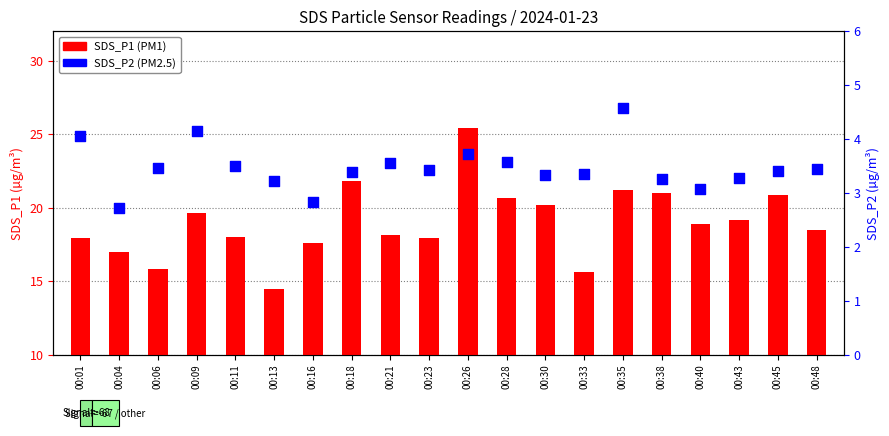

At which category is the sum across all series the highest?

00:26